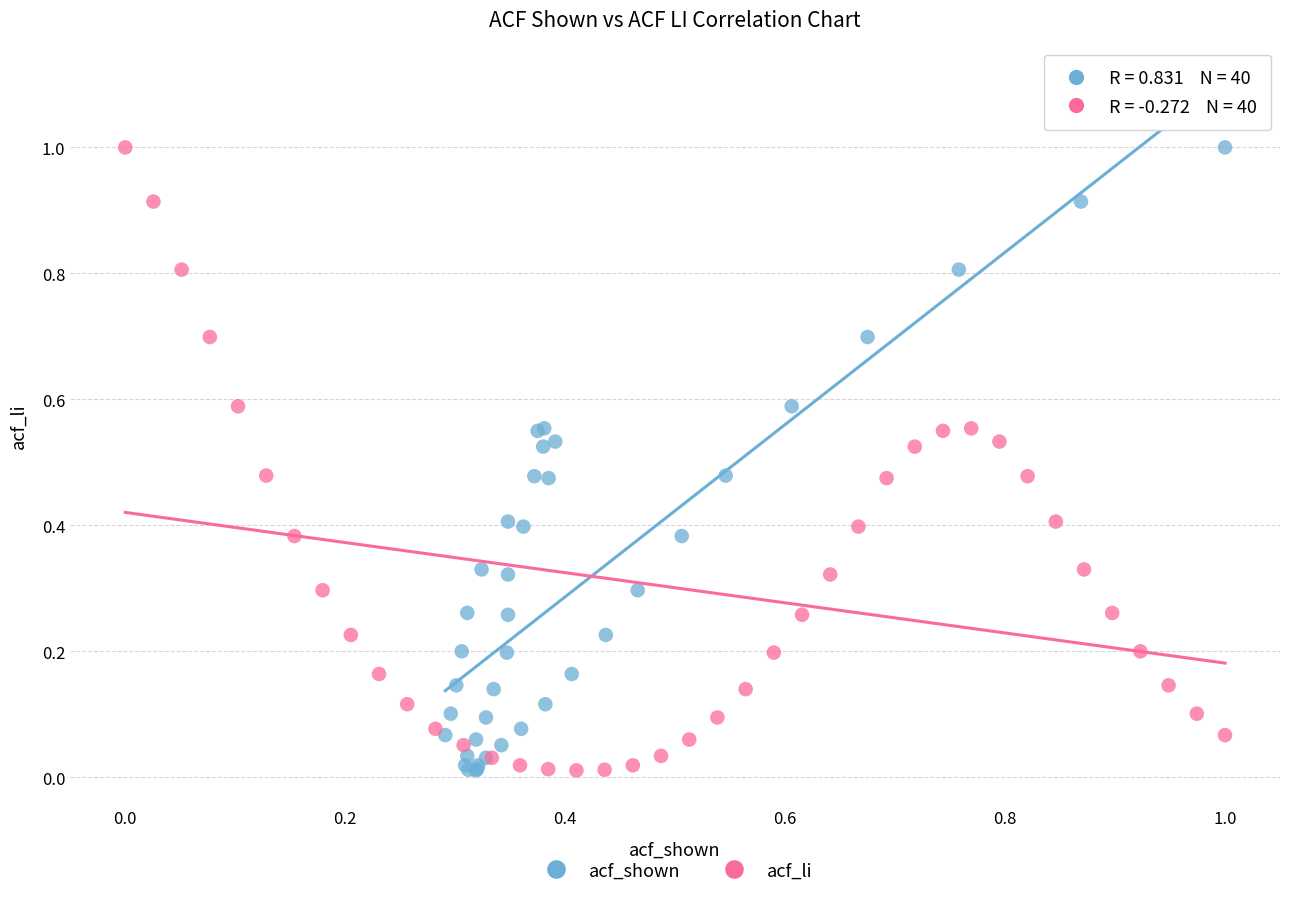

What are all the series names shown in the legend?

acf_shown, acf_li